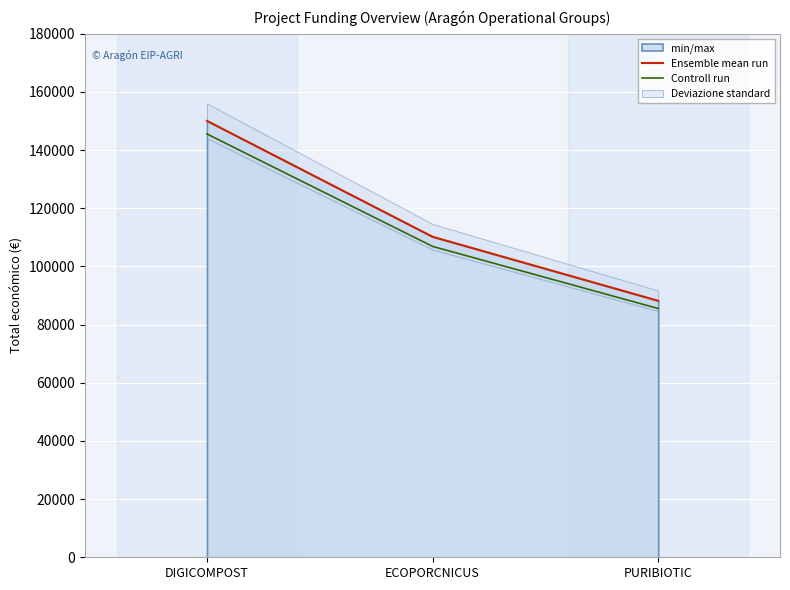

Is it true that Ensemble mean run equals 55655.4 at PURIBIOTIC?

False